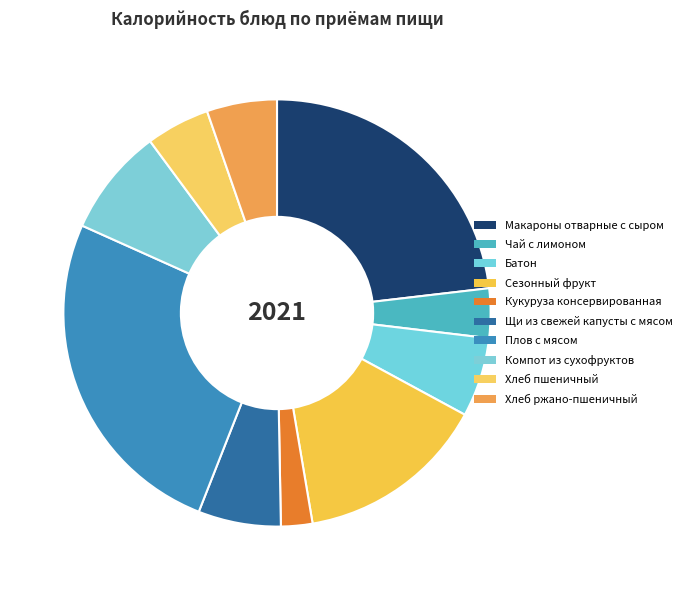

Which slice is the largest?

Плов с мясом